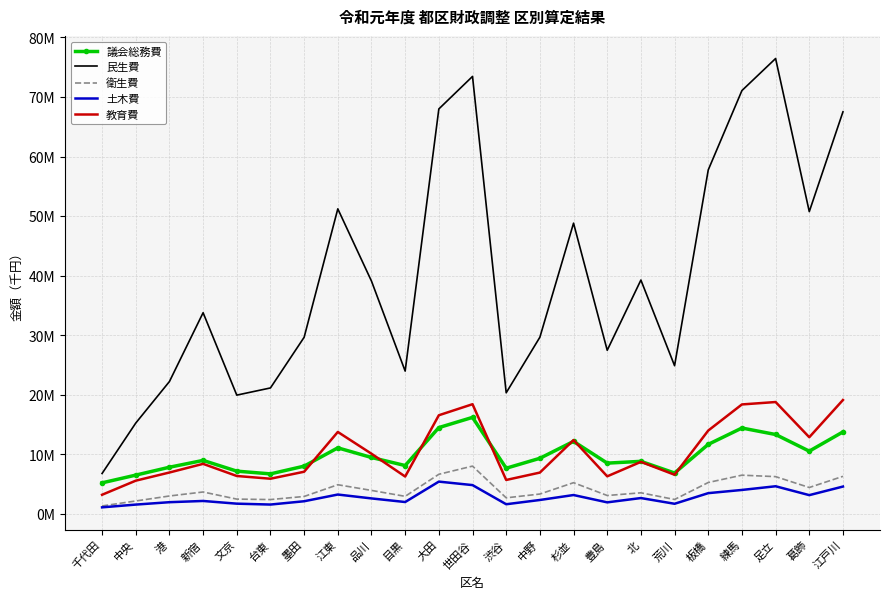

What is the difference between the maximum and minimum values in the 民生費 series?

69680593